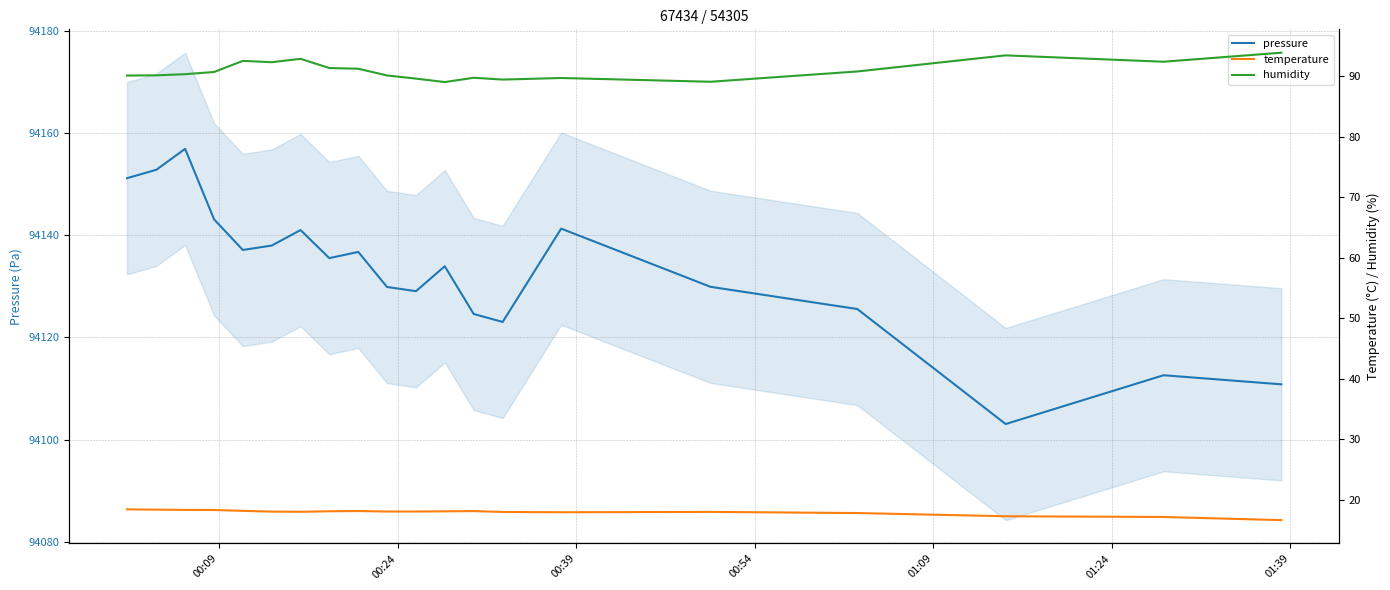

At how many categories does at least one series exceed 55567?

20